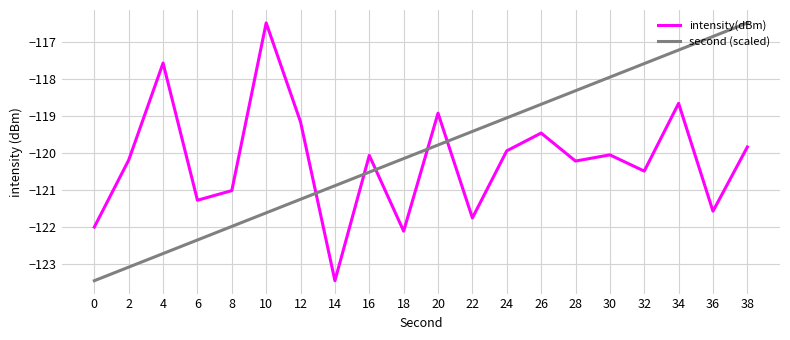

Reading right to left, extract all data points from this chart.

intensity(dBm): 38=-119.8	36=-121.6	34=-118.7	32=-120.5	30=-120.1	28=-120.2	26=-119.5	24=-119.9	22=-121.8	20=-118.9	18=-122.1	16=-120.1	14=-123.5	12=-119.2	10=-116.5	8=-121.0	6=-121.3	4=-117.6	2=-120.2	0=-122.0
second (scaled): 38=-116.5	36=-116.9	34=-117.2	32=-117.6	30=-118.0	28=-118.3	26=-118.7	24=-119.1	22=-119.4	20=-119.8	18=-120.2	16=-120.5	14=-120.9	12=-121.3	10=-121.6	8=-122.0	6=-122.4	4=-122.7	2=-123.1	0=-123.5